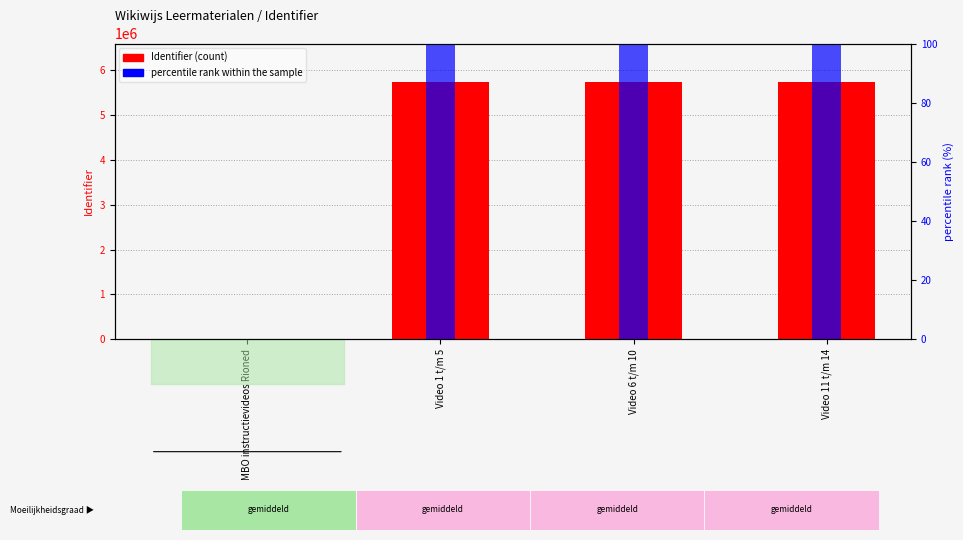

What is the label of the 2nd bar from the left?

Video 1 t/m 5